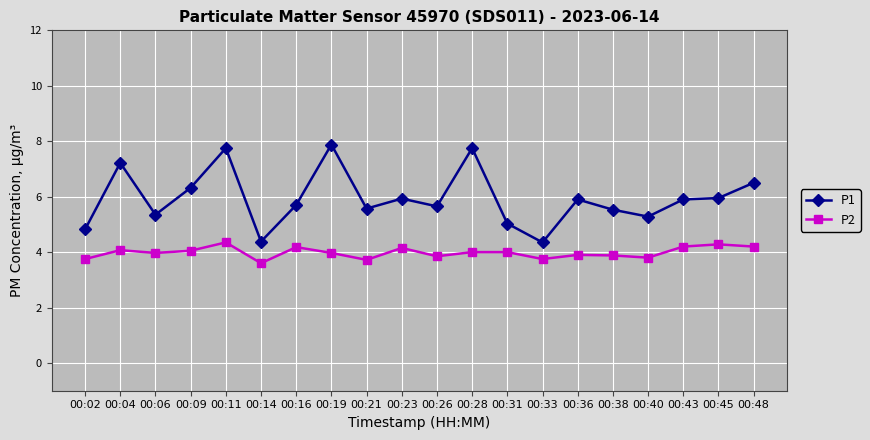

What is the average value of the P2 series?

4.0